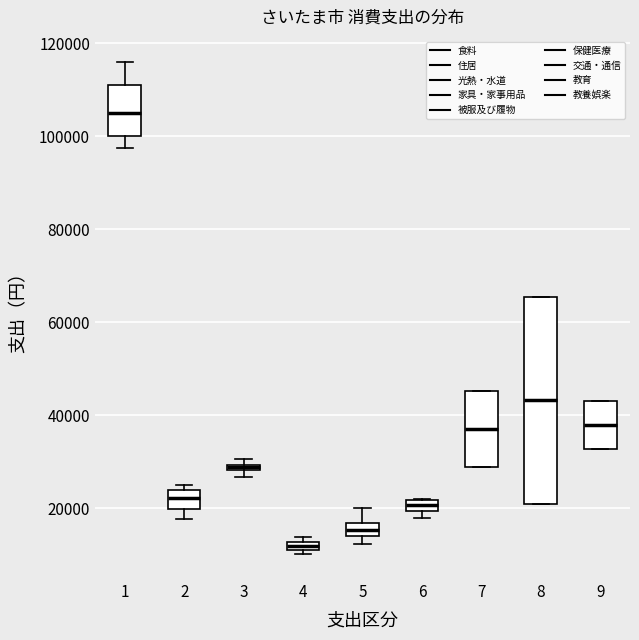

Where is the lower edge of the box at x = 4 on the y-axis? The values are not printed on the chart, so give them approximately, as read against the axis.

10000